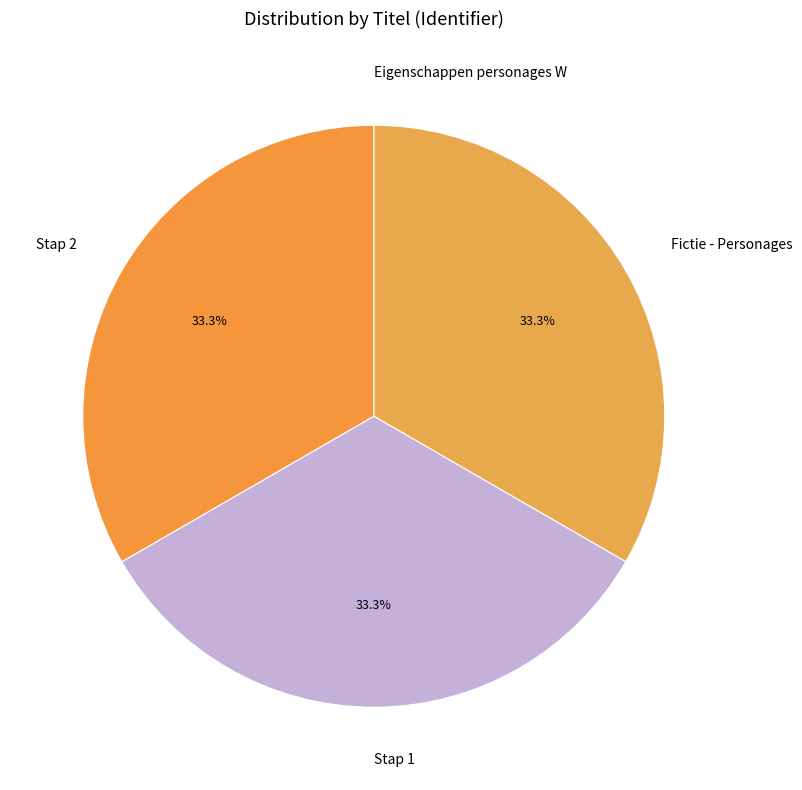

What is the total percentage of Fictie - Personages and Stap 2?

66.7%